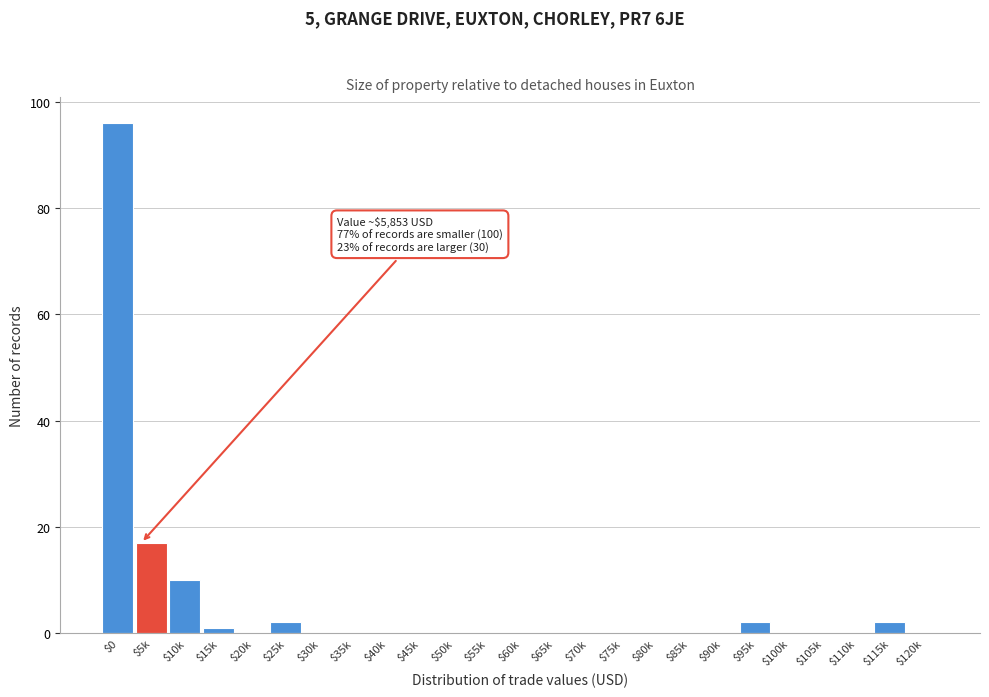

Where is the data nearest to the value 48?

$5k